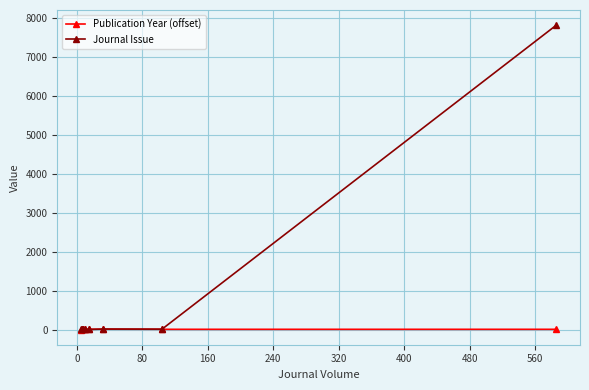

What are all the series names shown in the legend?

Publication Year (offset), Journal Issue